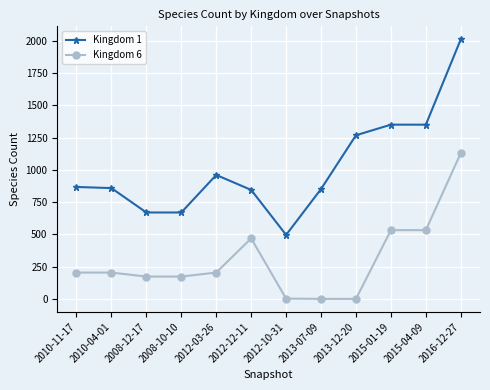

Rank the series at 2012-10-31 from lowest to highest value.

Kingdom 6, Kingdom 1